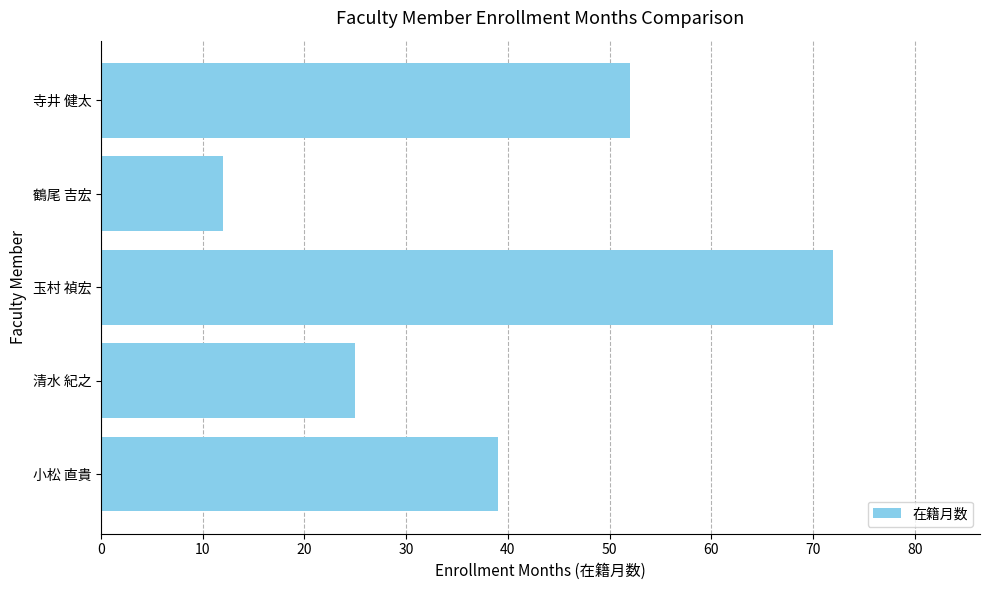

List the labels in order of value, largest first.

玉村 禎宏, 寺井 健太, 小松 直貴, 清水 紀之, 鶴尾 吉宏